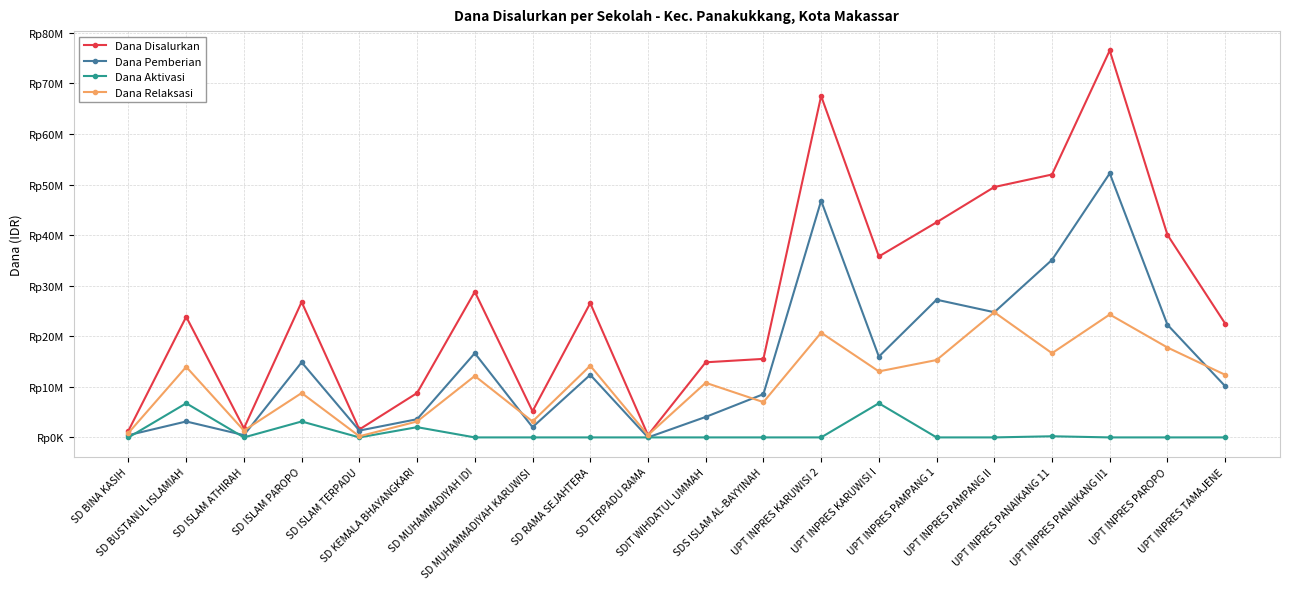

At which category does Dana Aktivasi reach its first local peak?

SD BUSTANUL ISLAMIAH